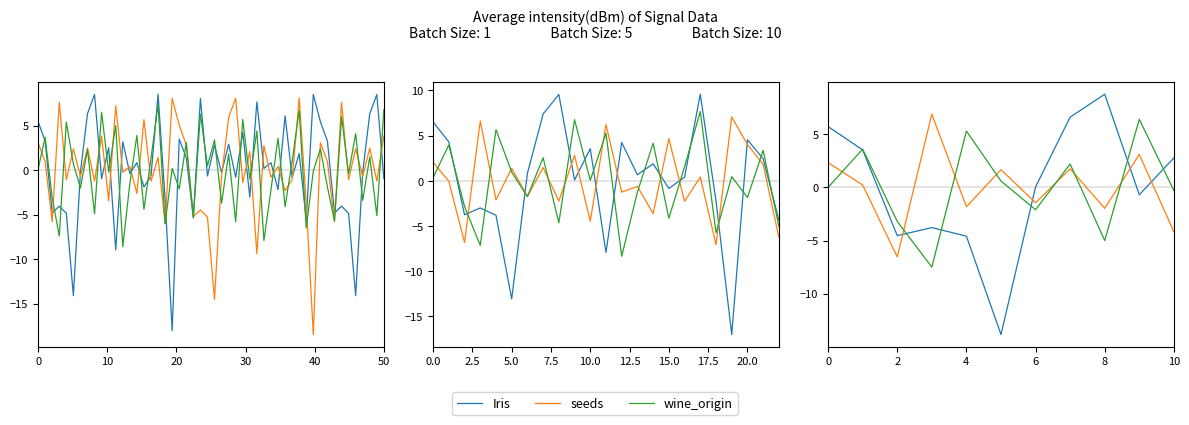

How many lines are shown in the chart?

3